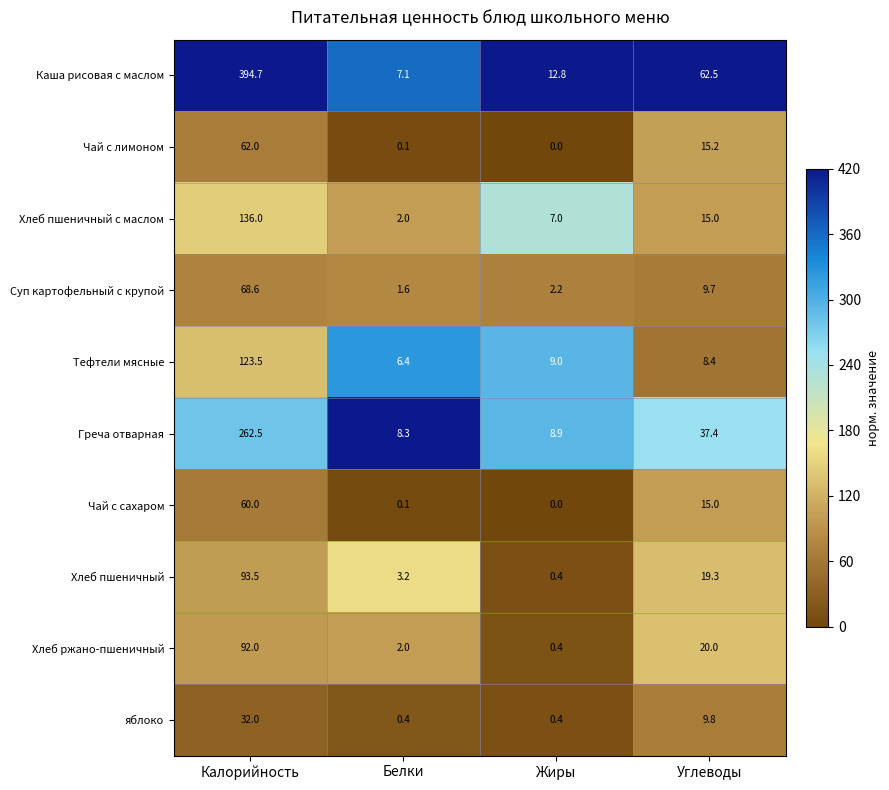

At which category does the chart reach its minimum across all series?

Жиры